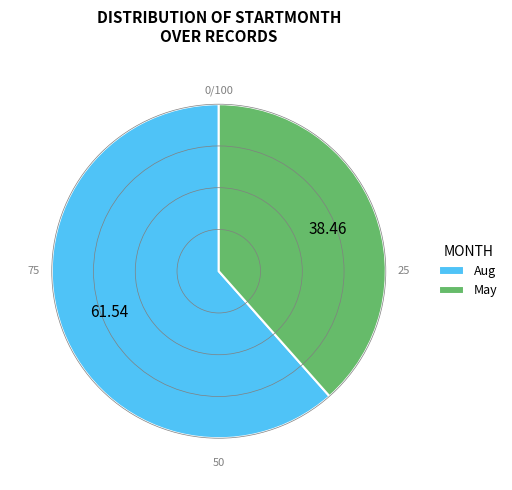

What is the majority slice?

Aug